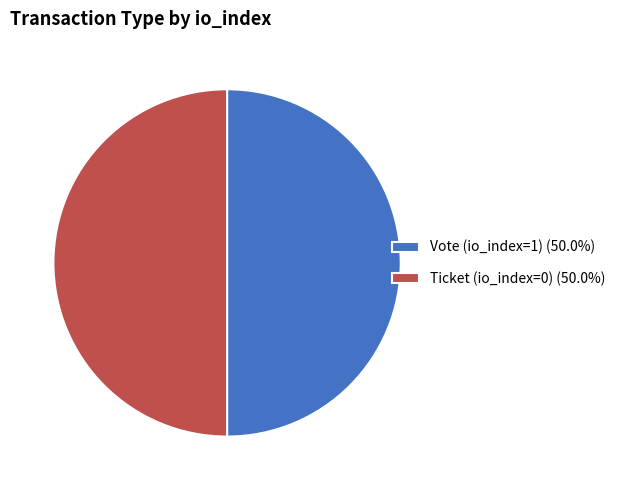

How many segments does this pie chart have?

2